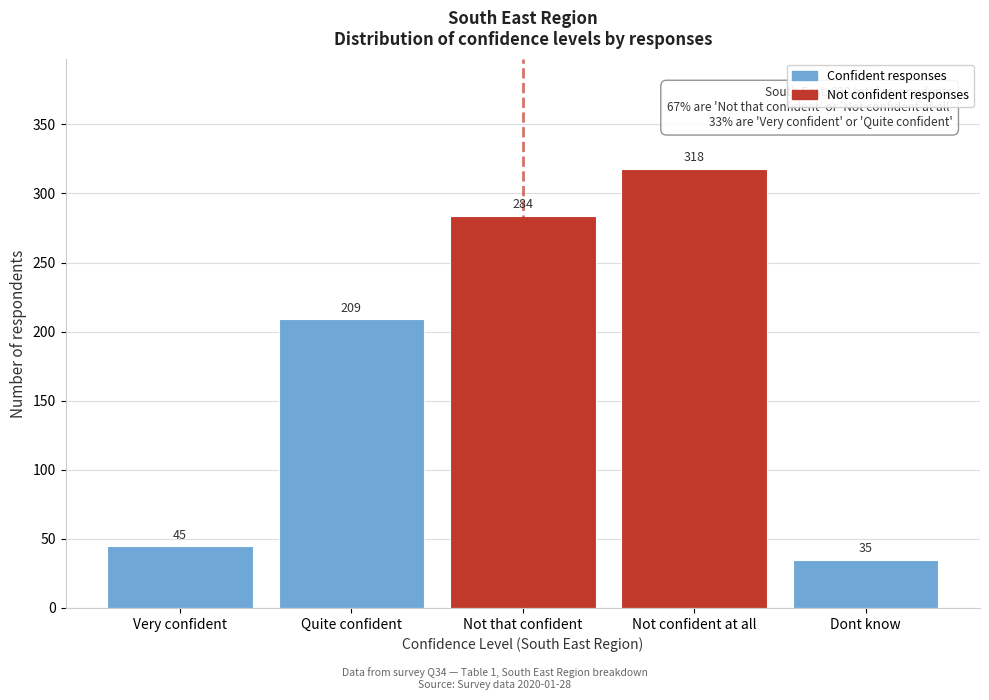

Reading left to right, what are all the values shown in this chart?

45	209	284	318	35